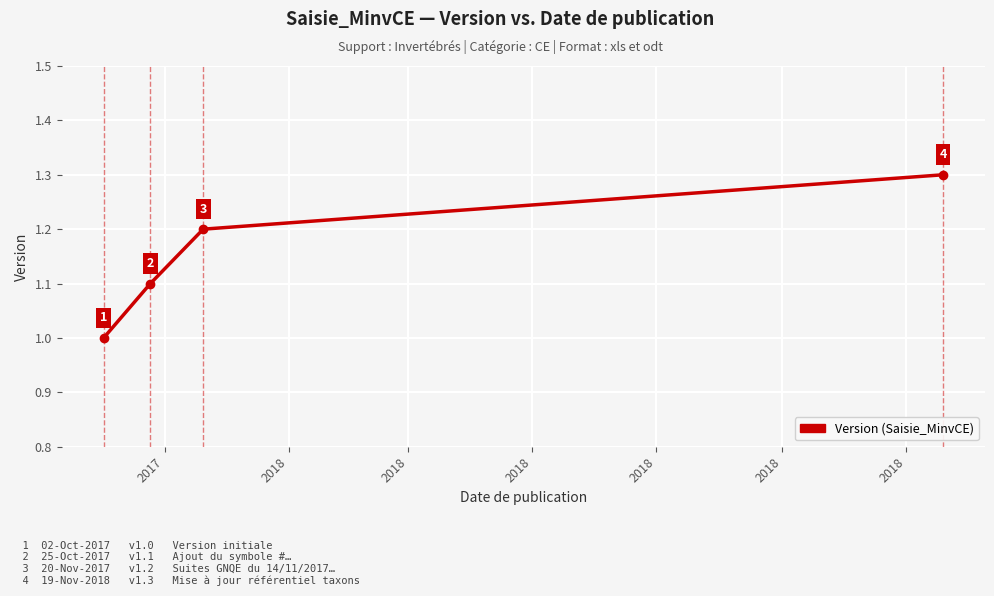

What is the maximum value shown in the chart?

1.3